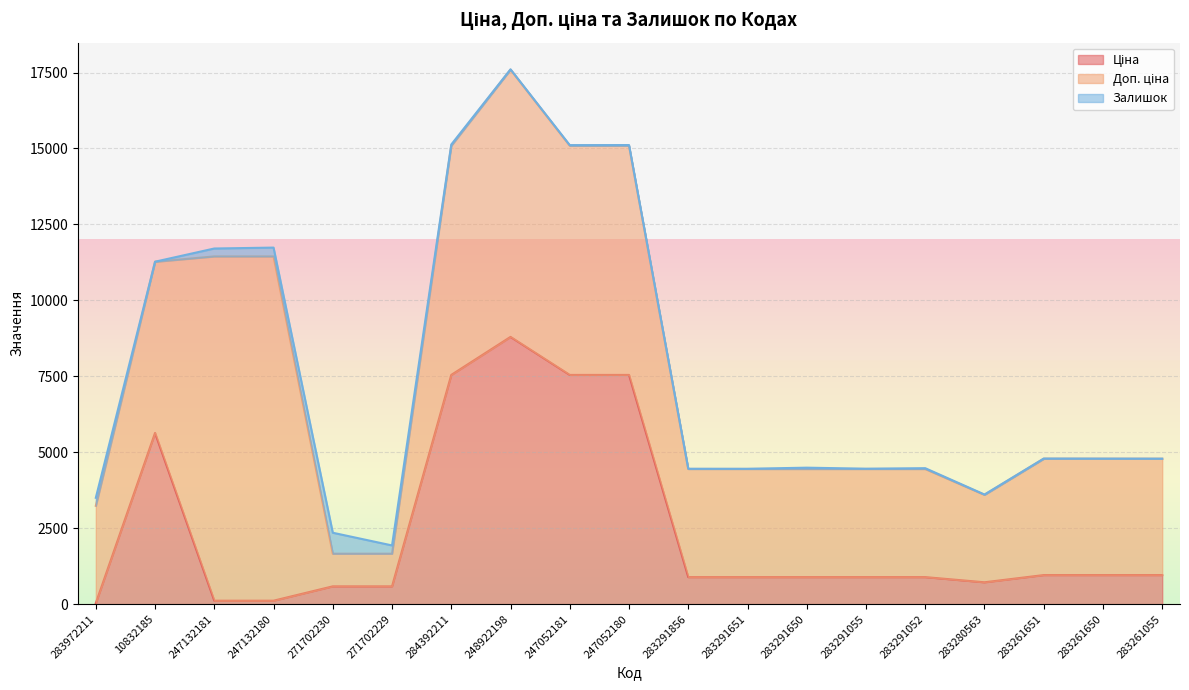

True or false: Доп. ціна and Залишок cross at least once.

False